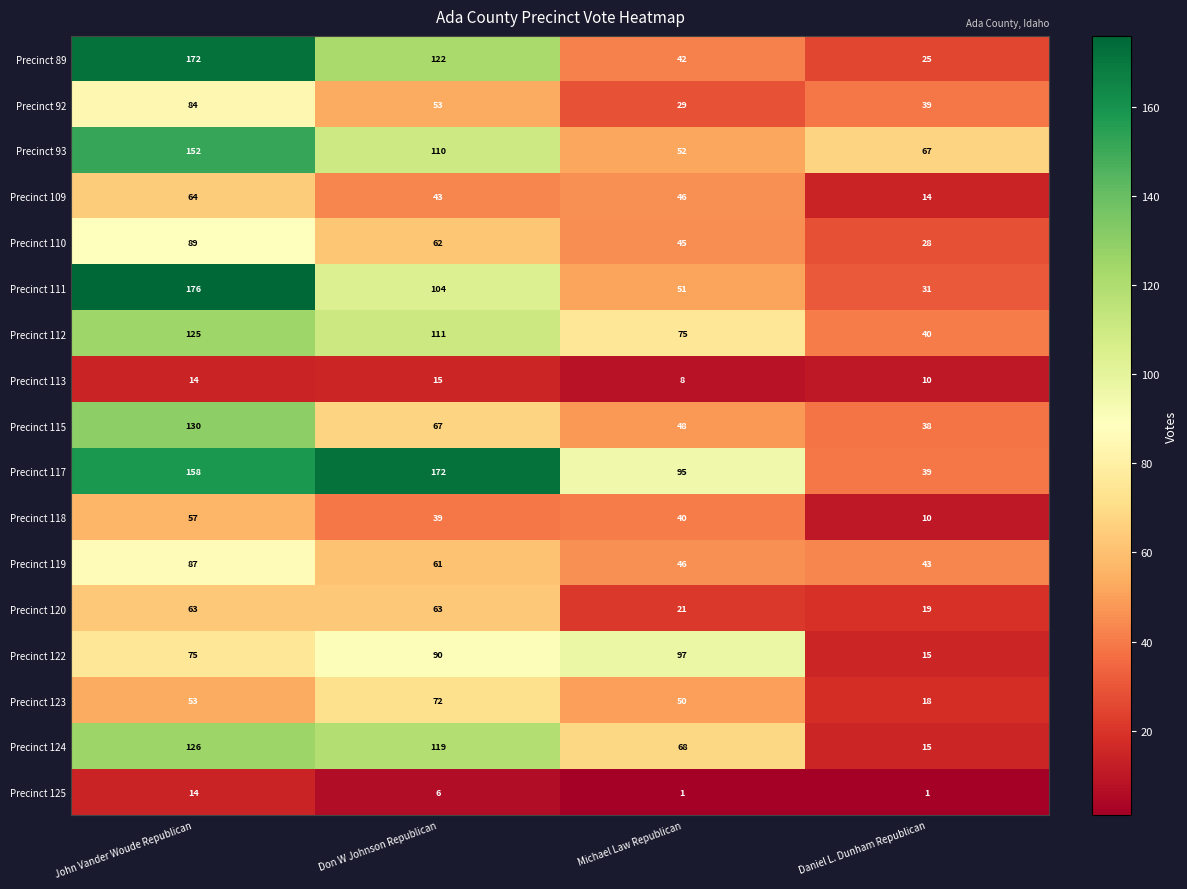

List the labels in order of Precinct 89 value, smallest first.

Daniel L. Dunham Republican, Michael Law Republican, Don W Johnson Republican, John Vander Woude Republican